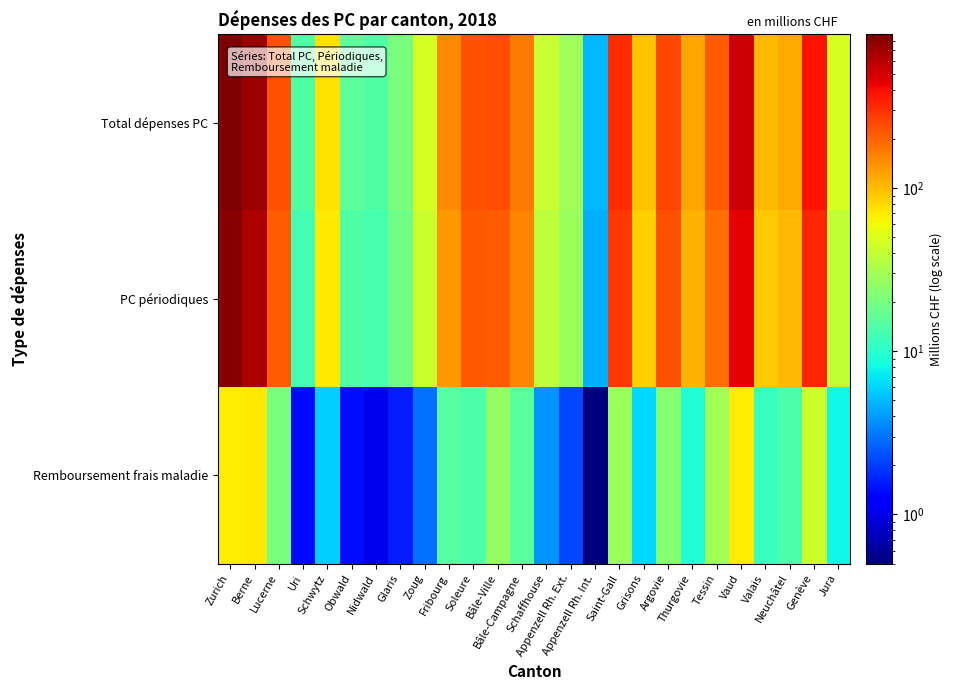

Which series changed the most between Bâle-Campagne and Saint-Gall?

Total dépenses PC